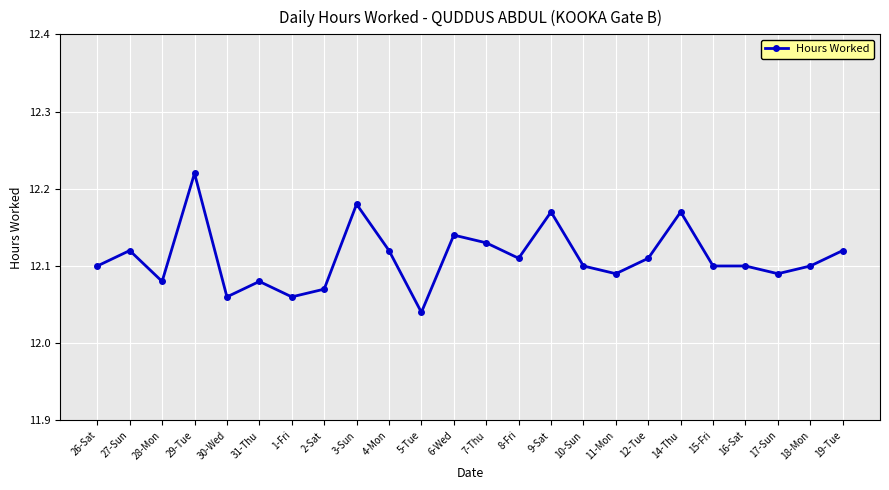

What is the sum of the values at 6-Wed and 4-Mon?

24.3